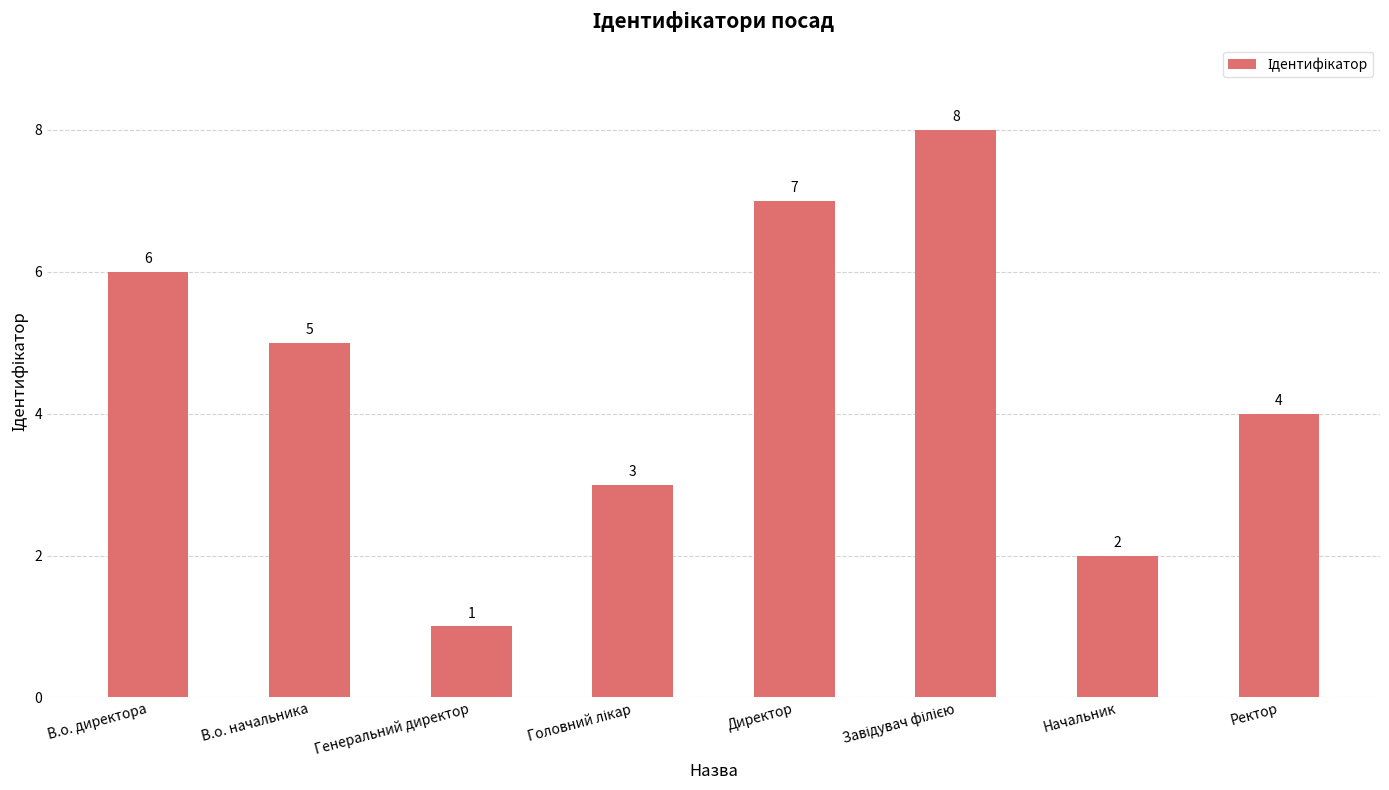

What is the change in value from В.о. начальника to Директор?

+2